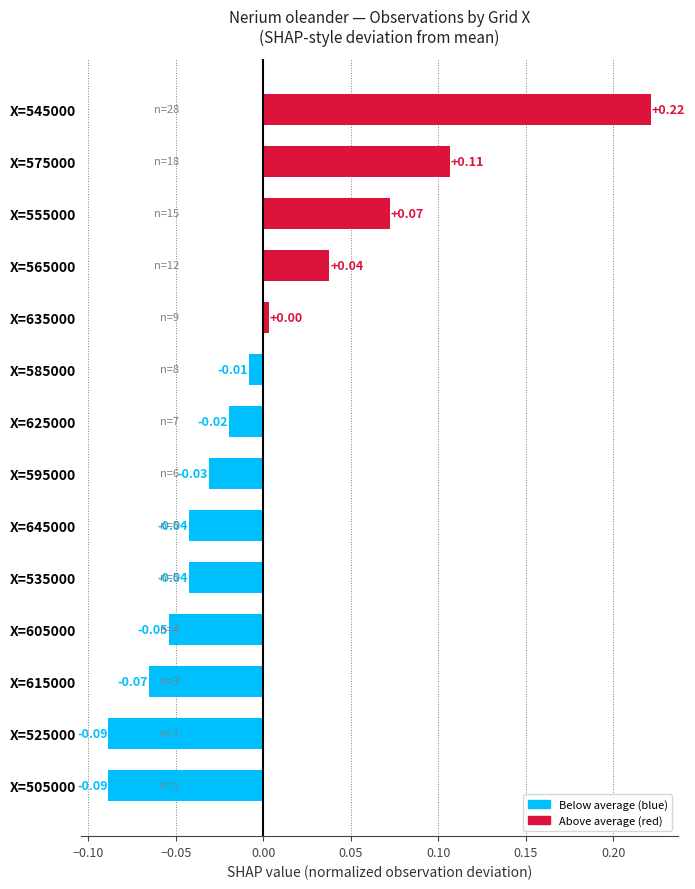

Between X=595000 and X=565000, which is larger?

X=565000